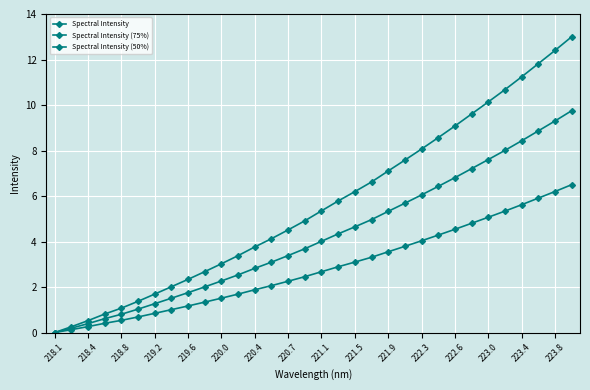

Reading left to right, transcribe all the data shown in this chart.

Spectral Intensity: 0.0	0.3	0.5	0.8	1.1	1.4	1.7	2.0	2.3	2.7	3.0	3.4	3.8	4.1	4.5	4.9	5.3	5.8	6.2	6.6	7.1	7.6	8.1	8.6	9.1	9.6	10.1	10.7	11.2	11.8	12.4	13.0
Spectral Intensity (75%): 0.0	0.2	0.4	0.6	0.8	1.0	1.3	1.5	1.8	2.0	2.3	2.5	2.8	3.1	3.4	3.7	4.0	4.3	4.6	5.0	5.3	5.7	6.0	6.4	6.8	7.2	7.6	8.0	8.4	8.9	9.3	9.8
Spectral Intensity (50%): 0.0	0.1	0.3	0.4	0.5	0.7	0.8	1.0	1.2	1.3	1.5	1.7	1.9	2.1	2.3	2.5	2.7	2.9	3.1	3.3	3.6	3.8	4.0	4.3	4.5	4.8	5.1	5.3	5.6	5.9	6.2	6.5